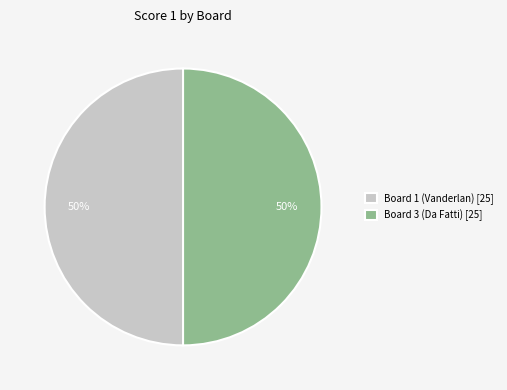

What percentage is the Board 1 (Vanderlan) [25] slice, to the nearest percent?

50%